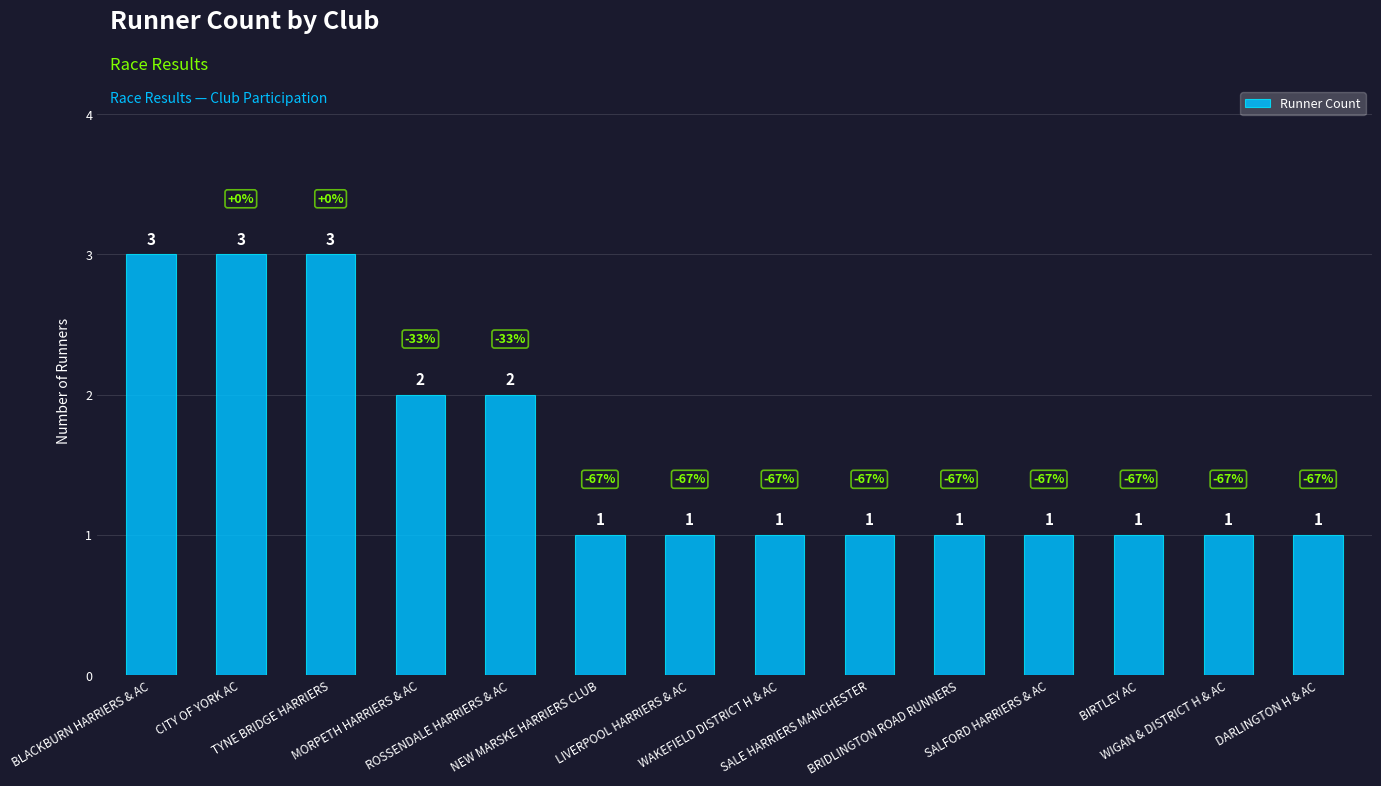

What is the difference between the second highest and second lowest values?

2